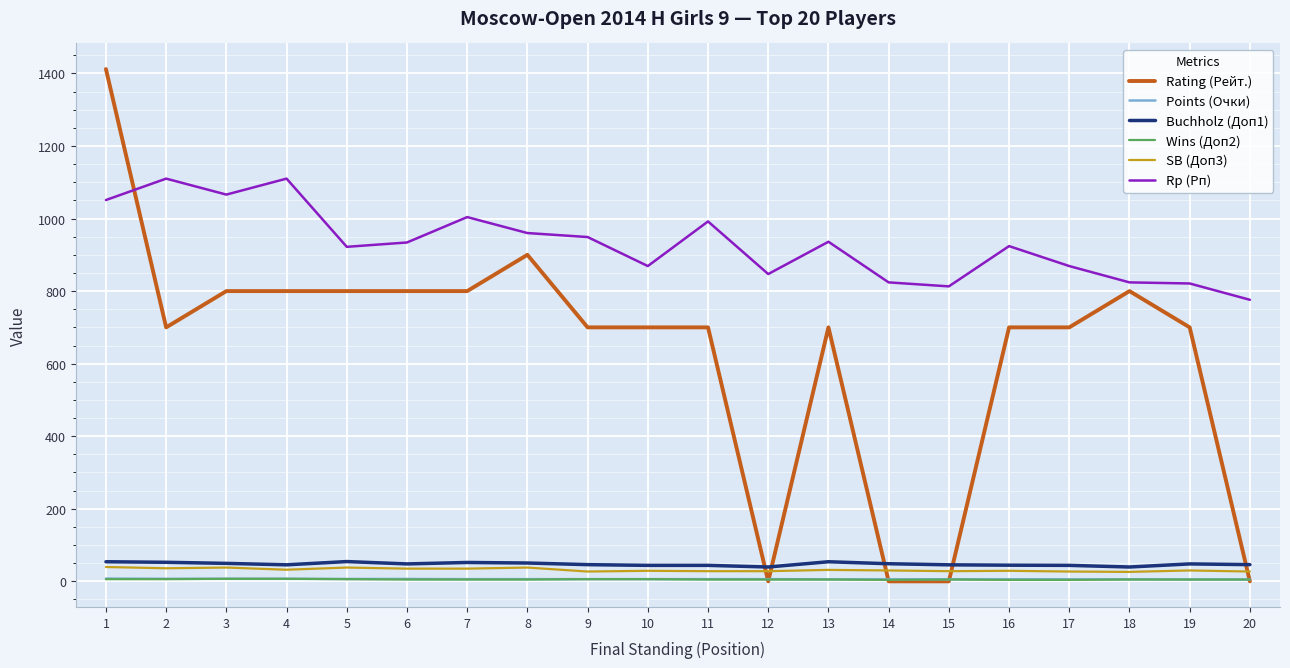

Where do Rp (Рп) and Rating (Рейт.) first cross each other?

1 and 2